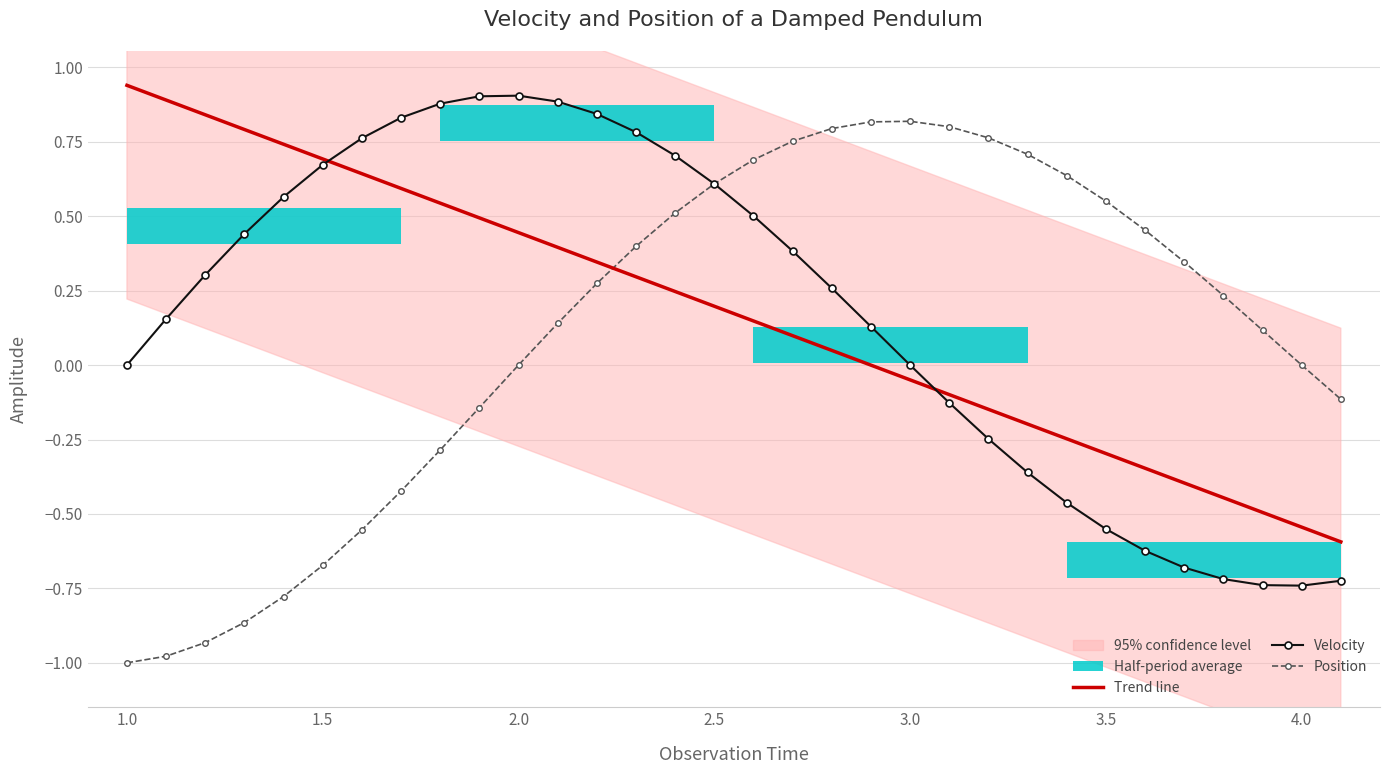

True or false: Position has a value of -0.0 at 2.0.

True